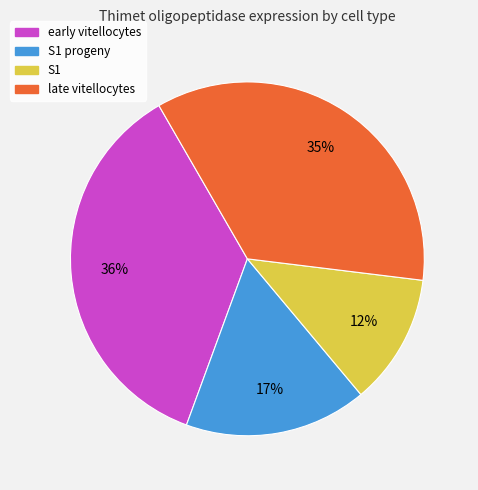

Does any single category account for the majority?

No